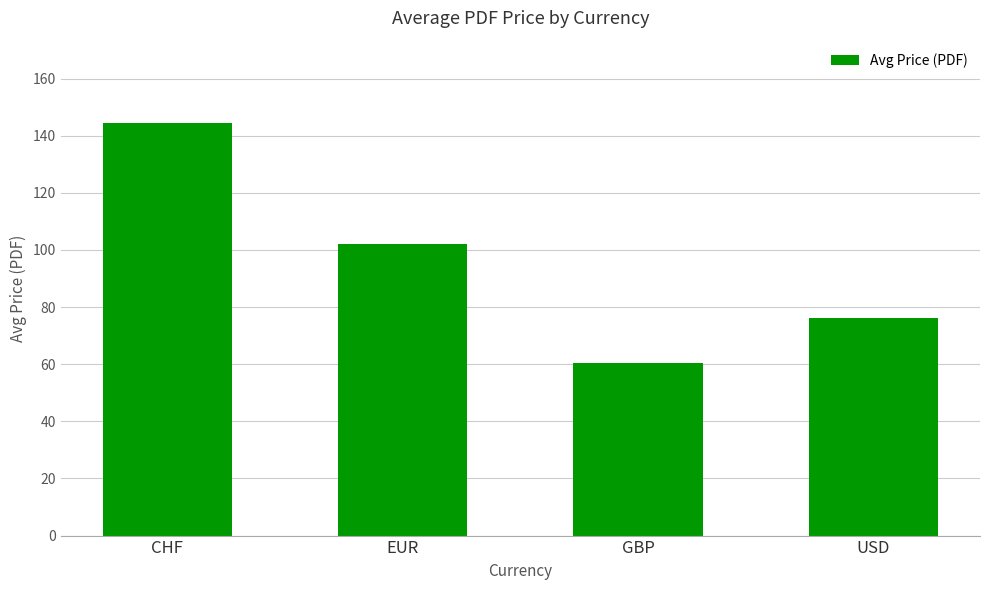

Which has a higher value, CHF or EUR?

CHF